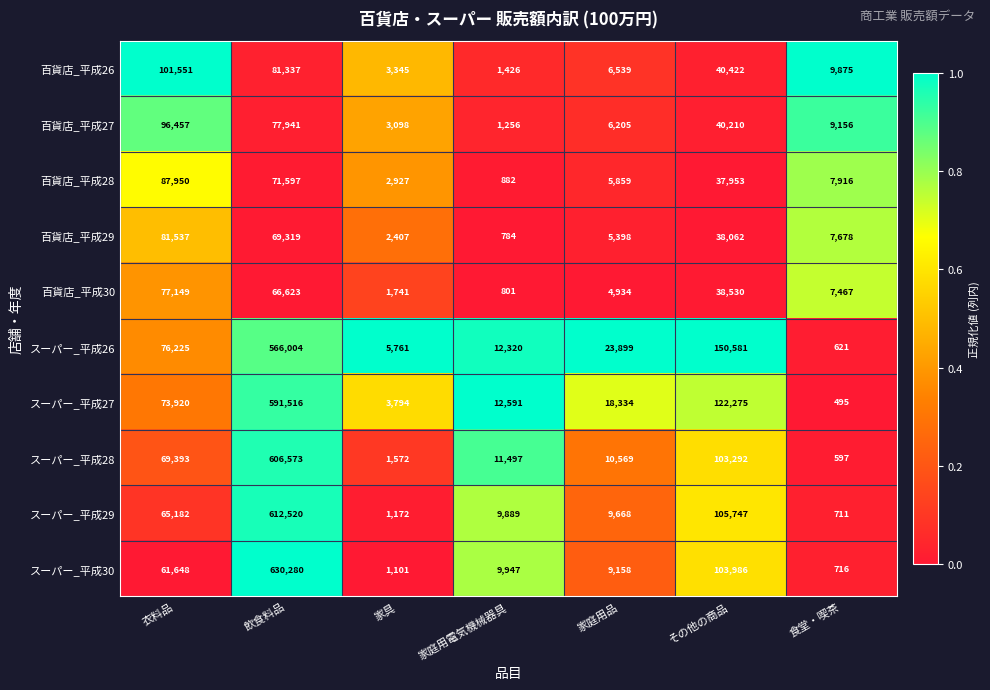

At which category is the sum across all series the highest?

飲食料品